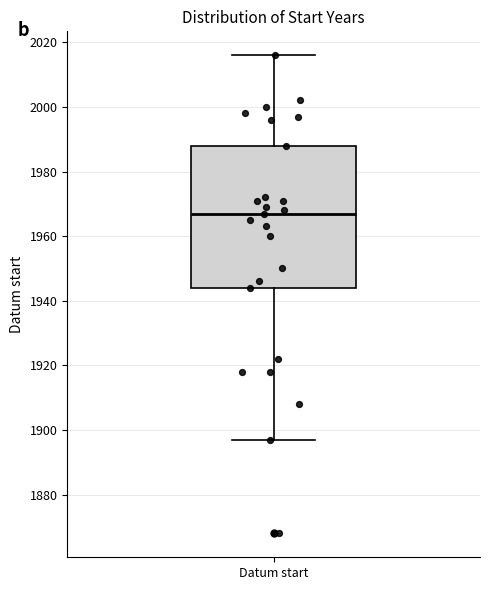

Transcribe this box plot: give where the median line is, the range the box spans, and where the two whiskers end, as read against the y-axis. The values are not printed on the chart, so give them approximately, as read against the axis.

median 1968, box 1944 to 1988, whiskers 1898 to 2016